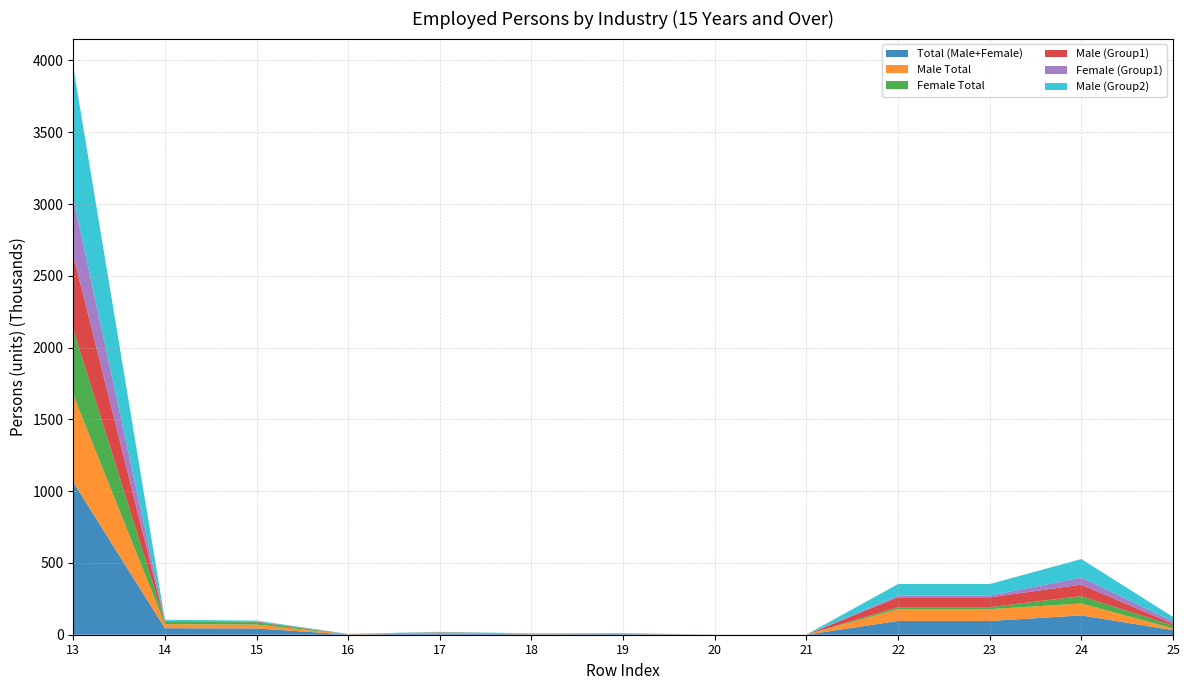

Reading left to right, what are all the values shown in this chart?

Total (Male+Female): 13=1063060	14=45110	15=43630	16=1480	17=7750	18=2990	19=4760	20=270	21=270	22=95950	23=95950	24=134570	25=31580
Male Total: 13=608300	14=28430	15=27140	16=1290	17=5560	18=2680	19=2880	20=250	21=250	22=82080	23=82080	24=82830	25=12640
Female Total: 13=454750	14=16680	15=16500	16=190	17=2190	18=310	19=1880	20=20	21=20	22=13870	23=13870	24=51740	25=18940
Male (Group1): 13=517470	14=4430	15=3290	16=1130	17=1980	18=1680	19=300	20=240	21=240	22=68510	23=68510	24=79820	25=12080
Female (Group1): 13=396950	14=2450	15=2280	16=170	17=340	18=140	19=200	20=20	21=20	22=12030	23=12030	24=49150	25=18360
Male (Group2): 13=914420	14=6880	15=5570	16=1300	17=2320	18=1820	19=490	20=260	21=260	22=80540	23=80540	24=128970	25=30430